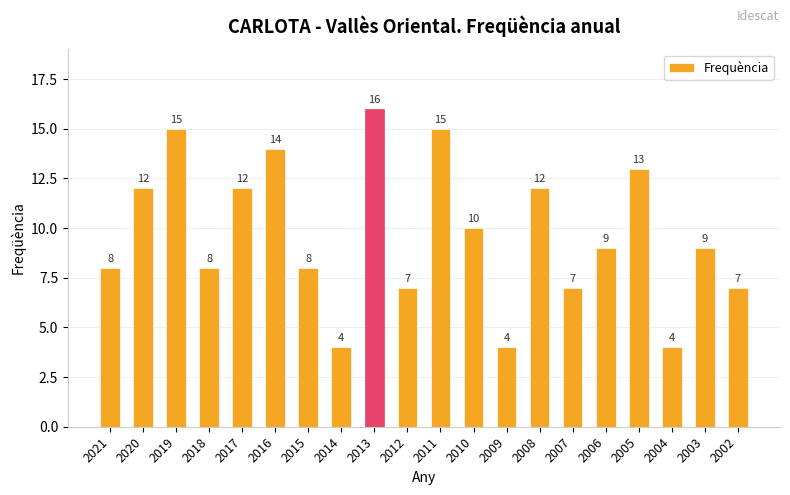

What is the ratio of the value at 2004 to the value at 2009?

1.0